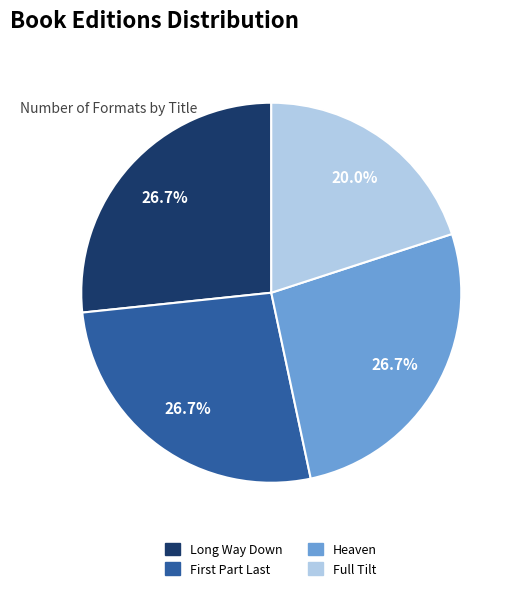

What is the smallest slice in the pie chart?

Full Tilt